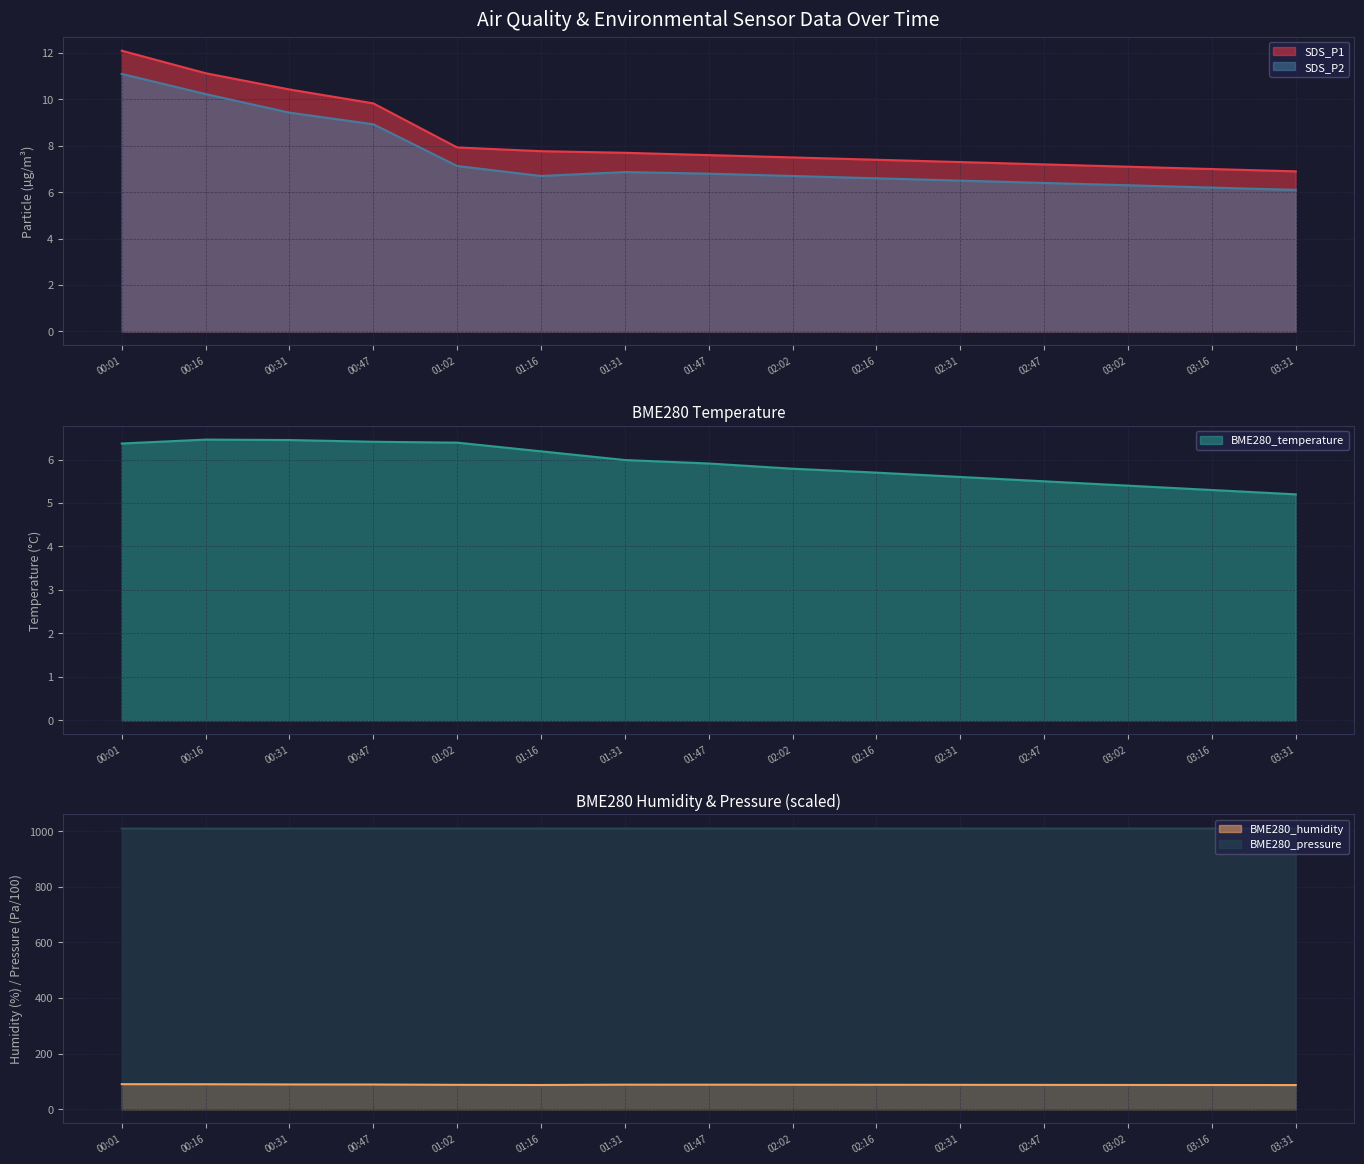

What is the difference between the highest and lowest values at 03:31?

1004.8